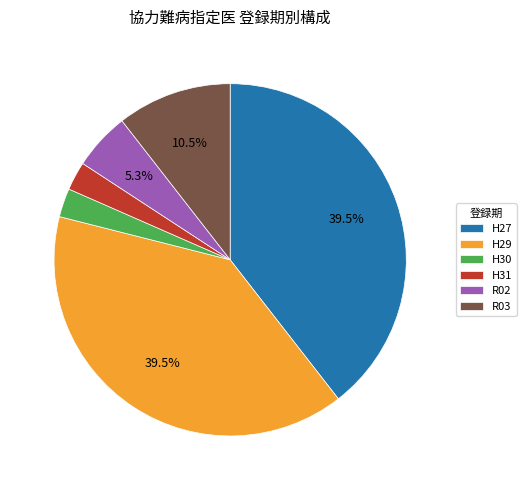

What is the ratio of the value at R02 to the value at H31?

2.0